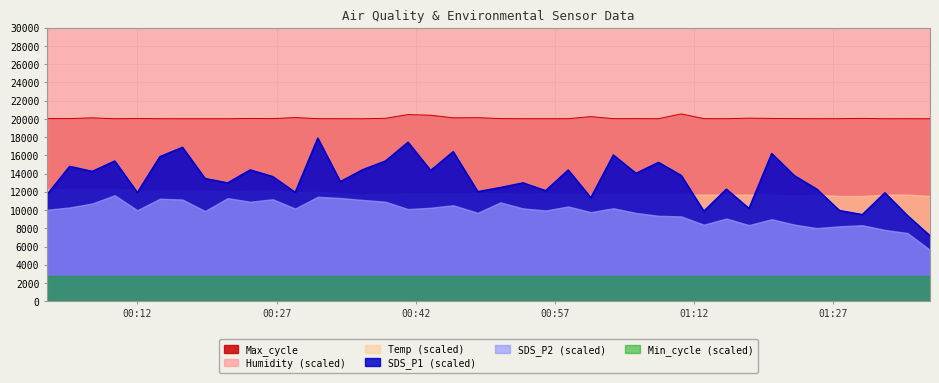

Where is the first local maximum for Max_cycle?

2021/03/09 00:07:07